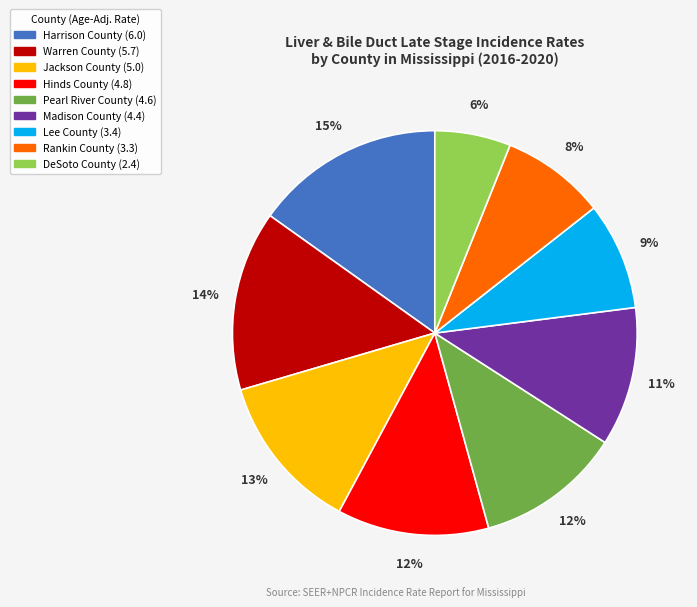

To the nearest percent, what is the difference between the largest and smallest slice percentages?

9%